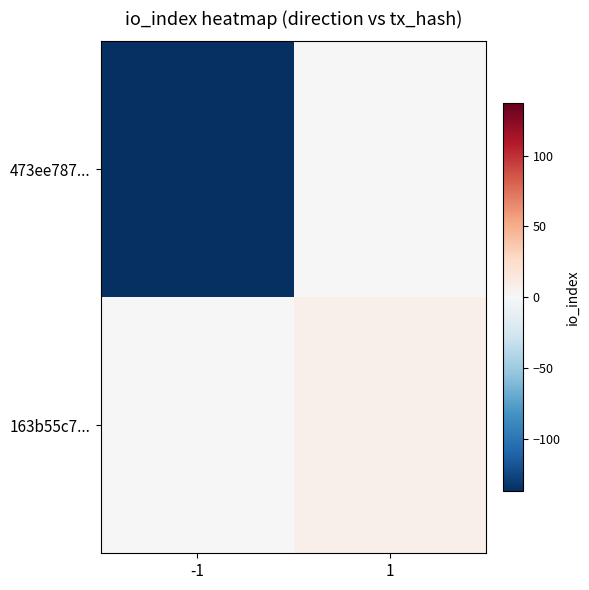

List the series in order of their peak value, highest first.

163b55c7..., 473ee787...